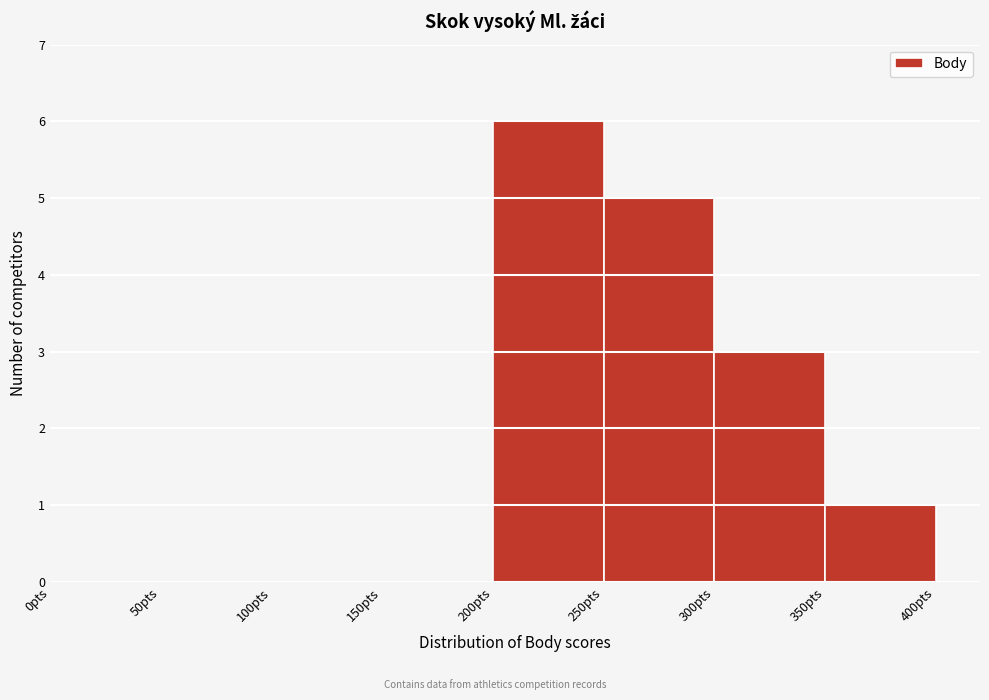

Reading left to right, list every bar in this chart as the range it spans on the x-axis followed by its height. The values are not printed on the chart, so give them approximately, as read against the axis.

0 to 50: 0
50 to 100: 0
100 to 150: 0
150 to 200: 0
200 to 250: 6
250 to 300: 5
300 to 350: 3
350 to 400: 1